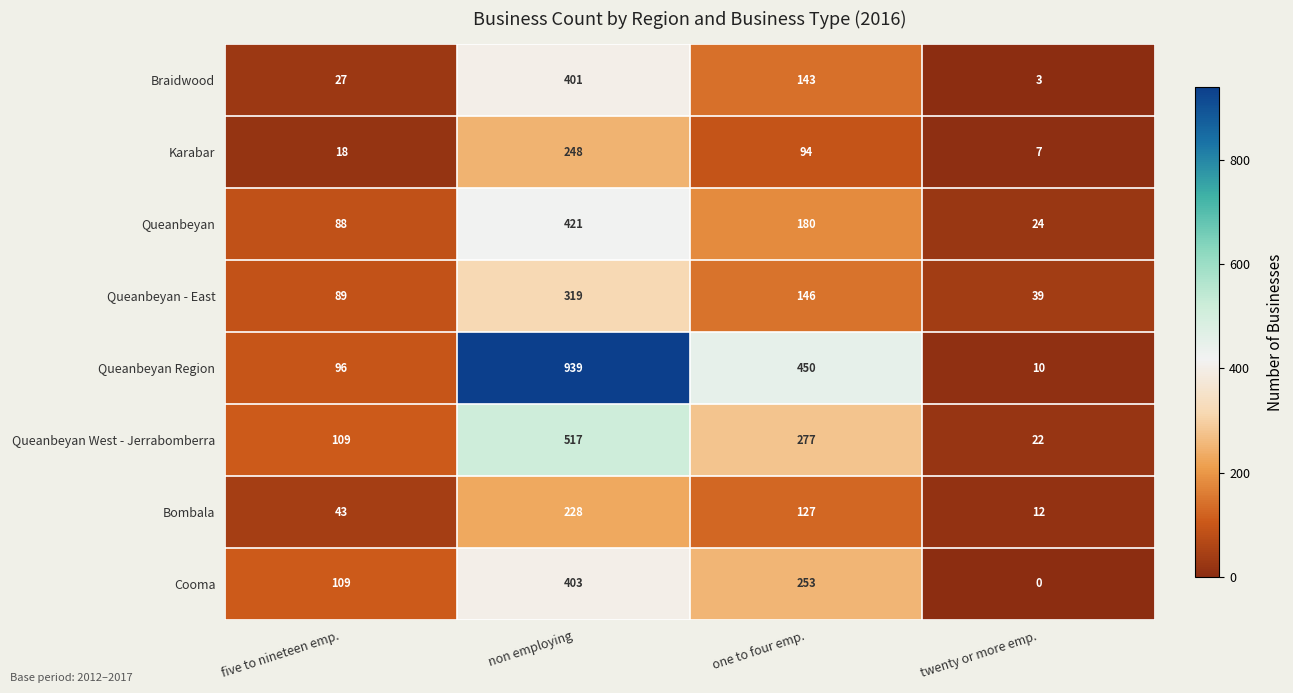

True or false: Karabar has a value of 7 at twenty or more emp..

True